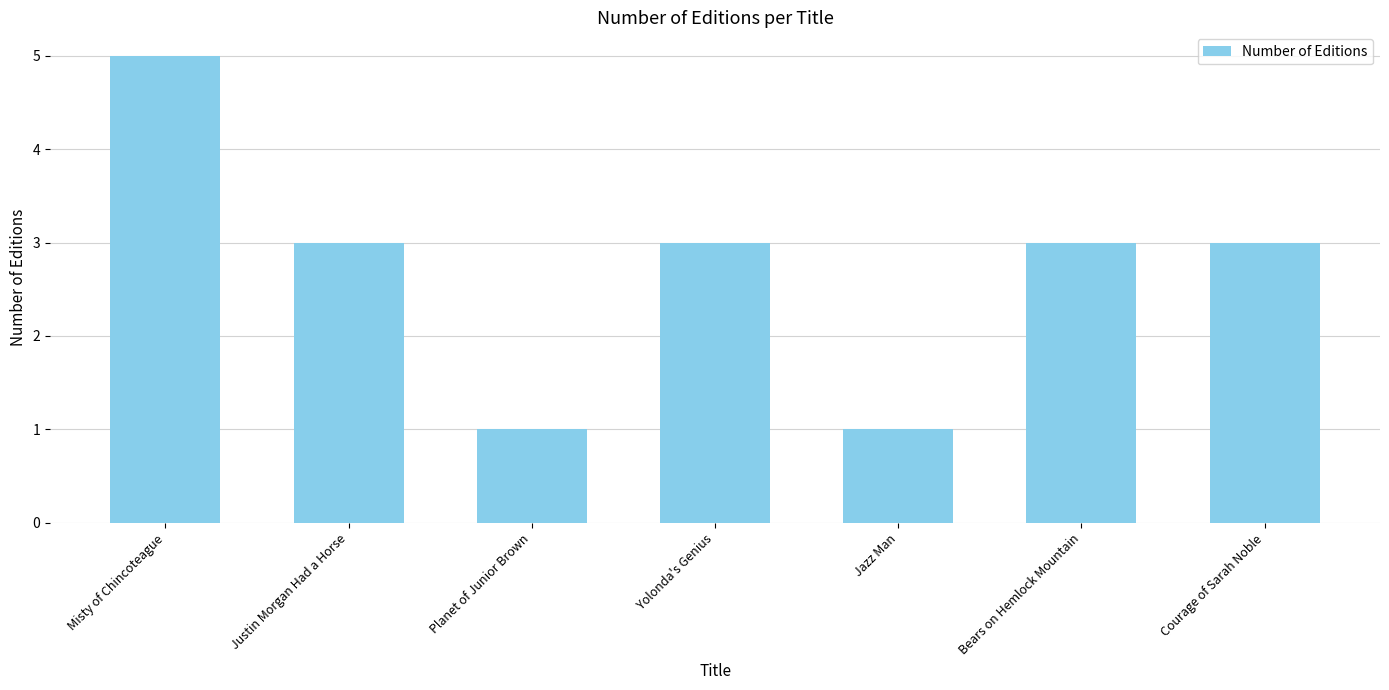

What is the difference between the values at Misty of Chincoteague and Courage of Sarah Noble?

2